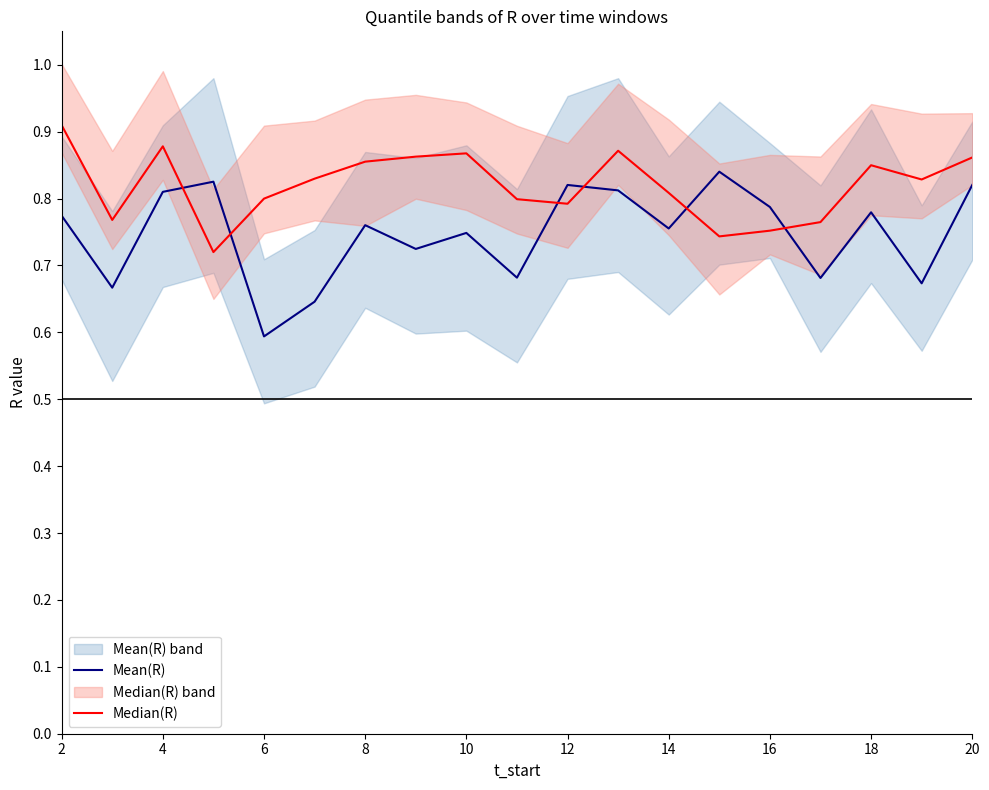

True or false: Mean(R) has a value of 0.2 at 14.

False